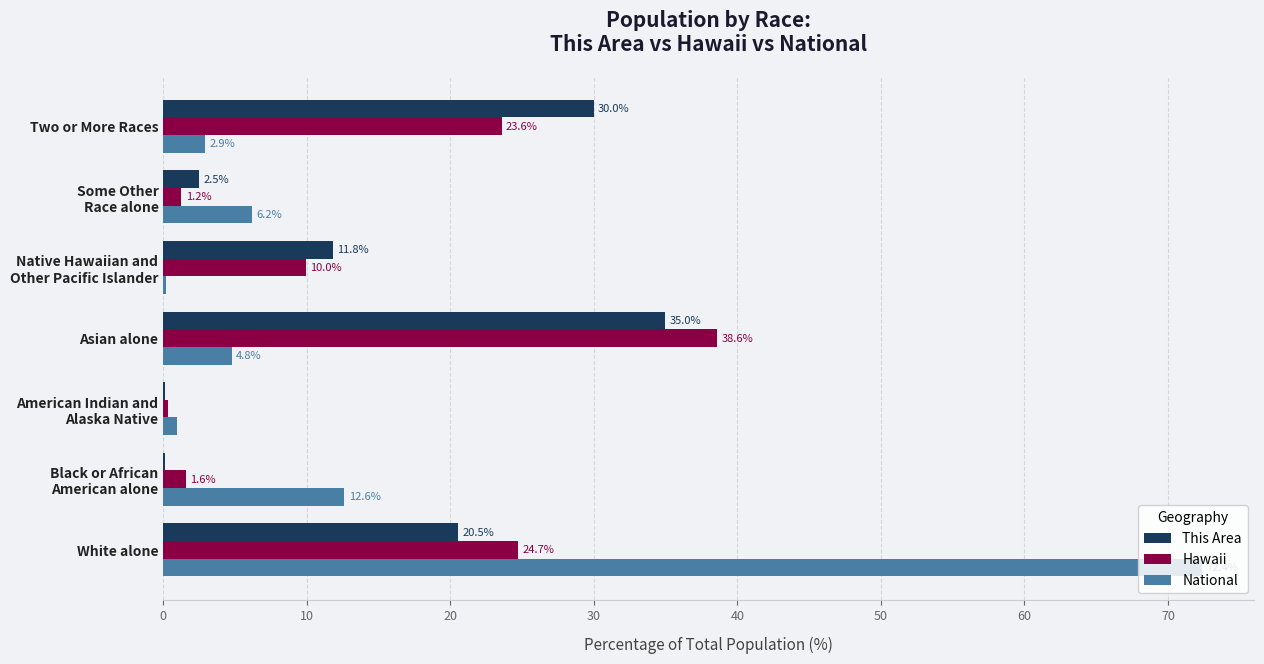

What is the maximum value for This Area?

35.0